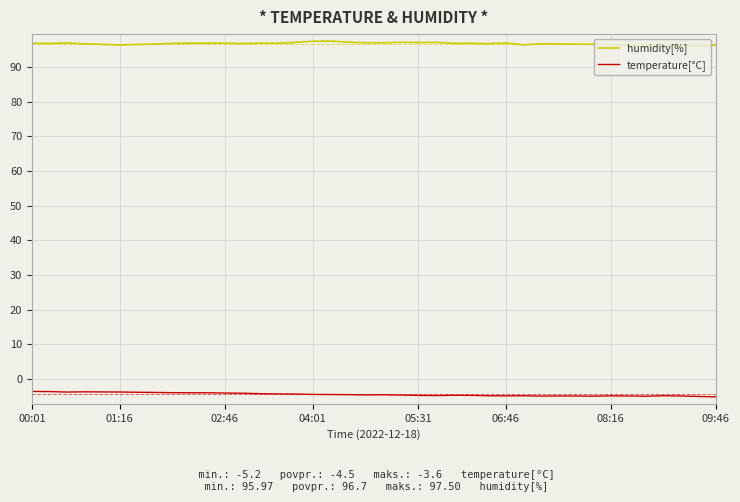

At how many categories does at least one series exceed 25?

40